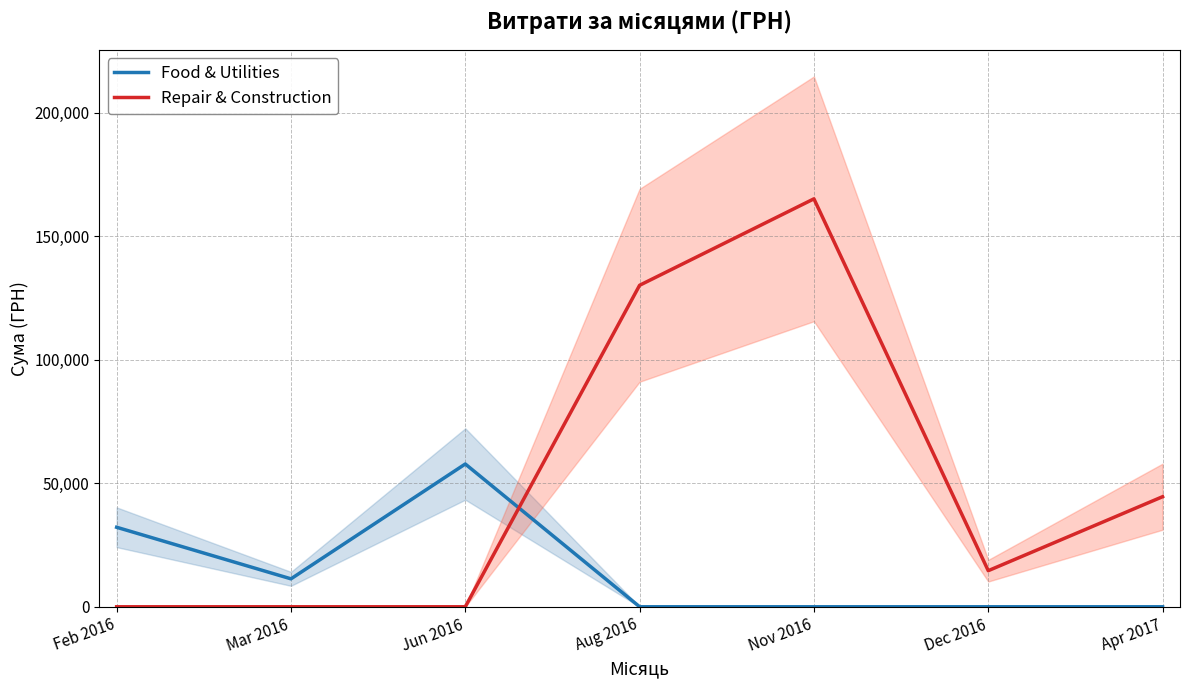

What is the difference between the second highest and second lowest values in the Food & Utilities series?

32173.2